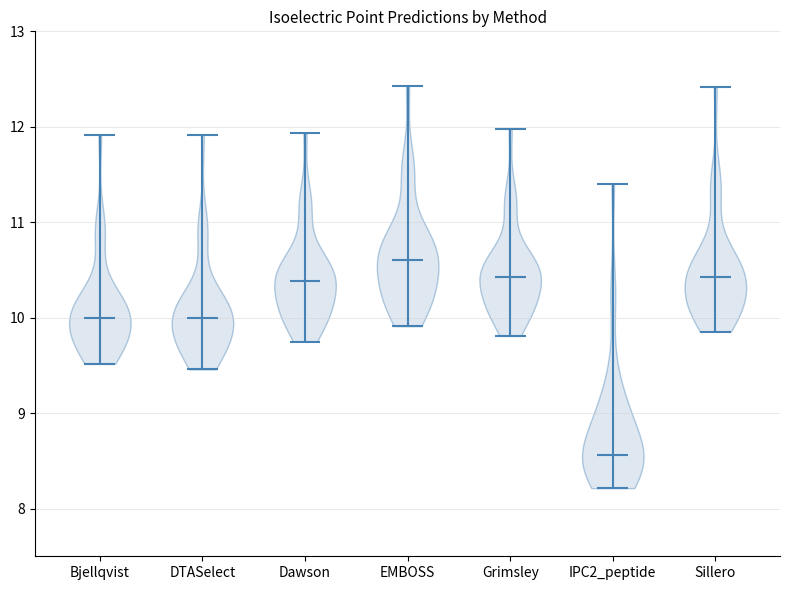

Which violin has the highest median line?

EMBOSS